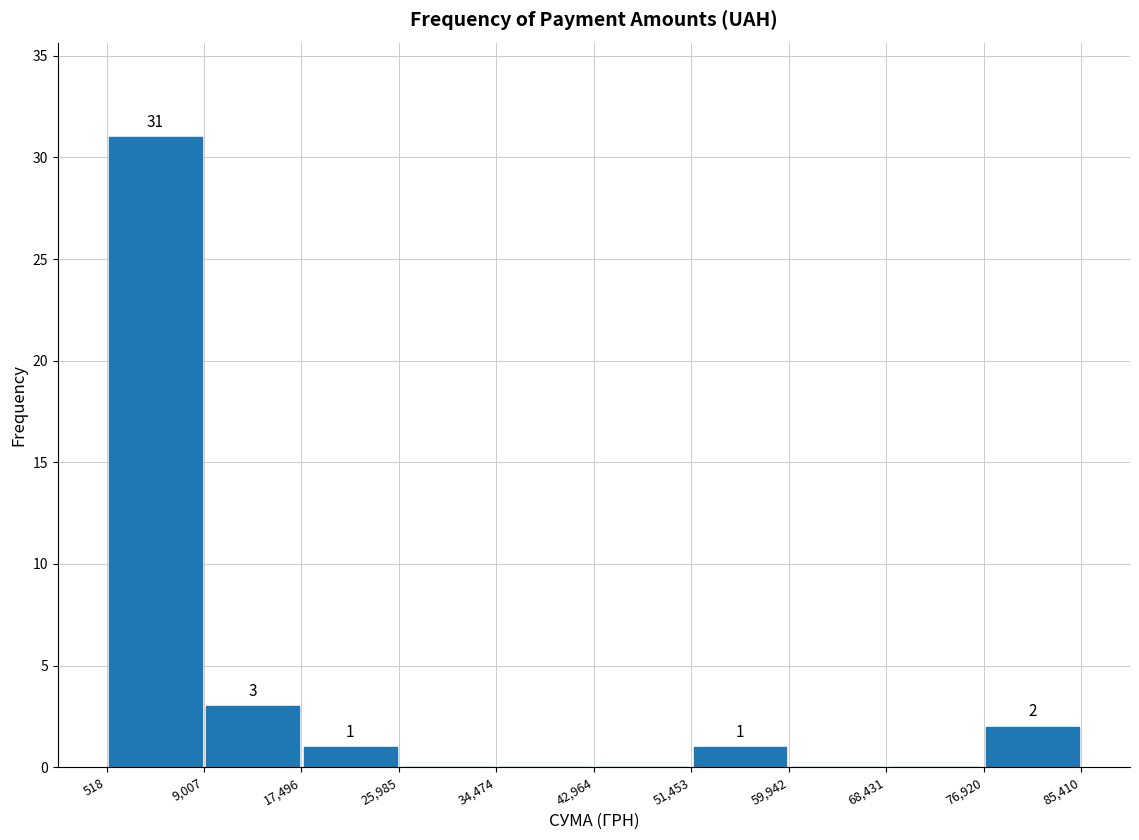

Which range on the x-axis has the tallest bar?

518 to 9,007